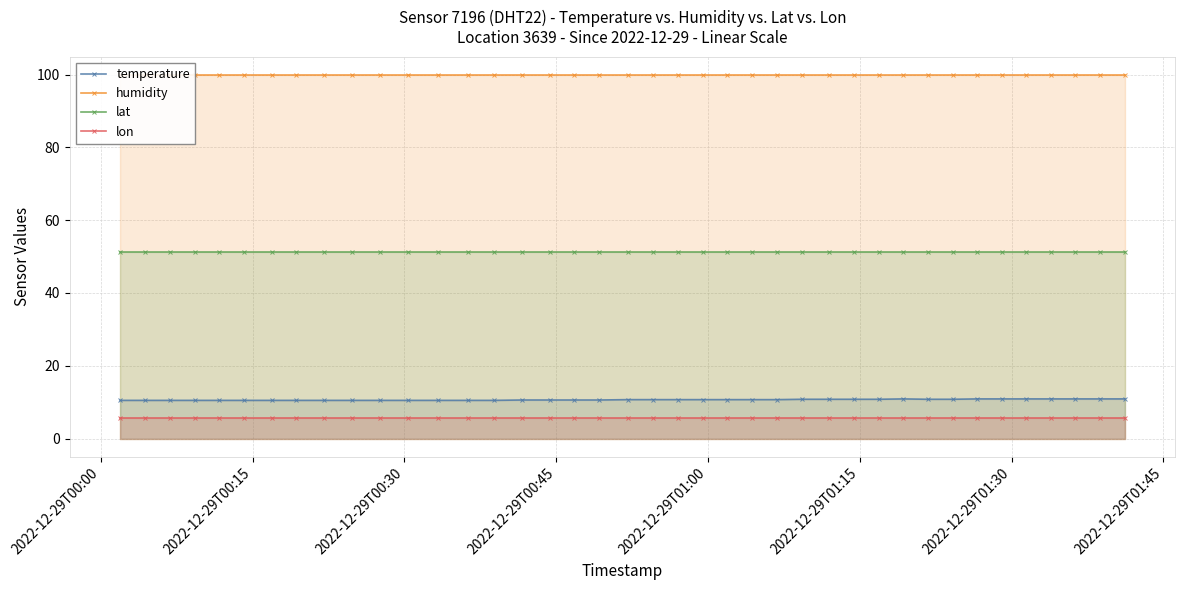

List the series in order of their peak value, highest first.

humidity, lat, temperature, lon